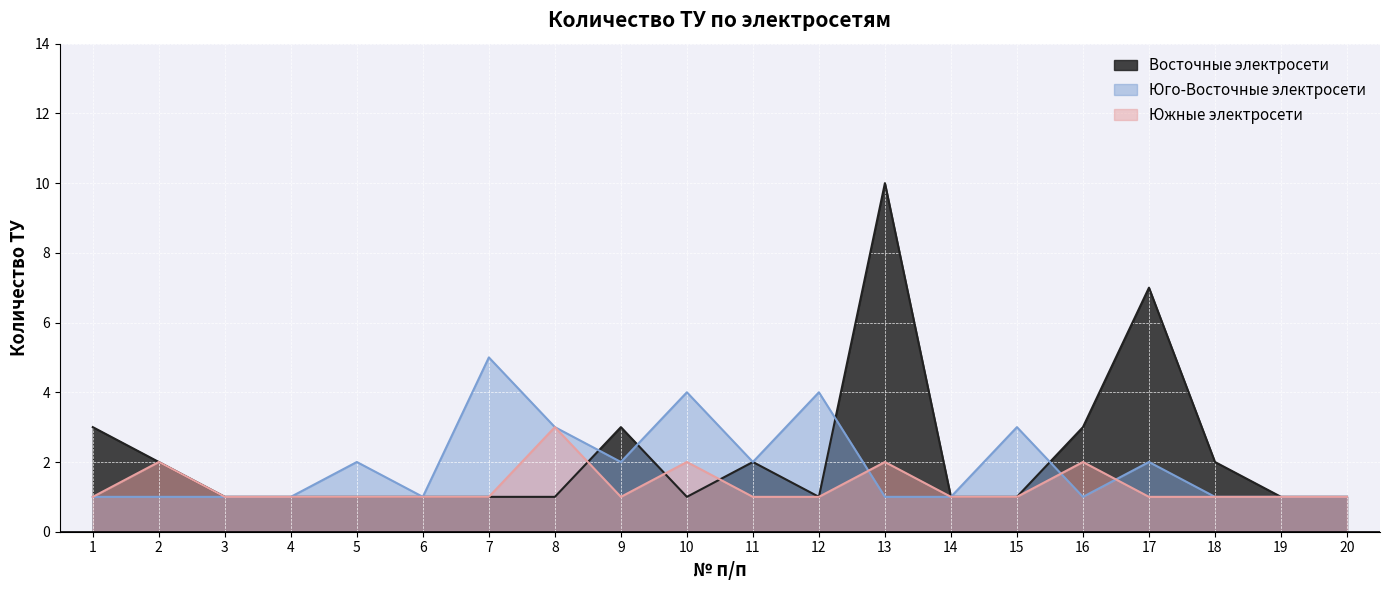

Reading left to right, list all the values displayed in this chart.

Восточные электросети: 3	2	1	1	1	1	1	1	3	1	2	1	10	1	1	3	7	2	1	1
Юго-Восточные электросети: 1	1	1	1	2	1	5	3	2	4	2	4	1	1	3	1	2	1	1	1
Южные электросети: 1	2	1	1	1	1	1	3	1	2	1	1	2	1	1	2	1	1	1	1